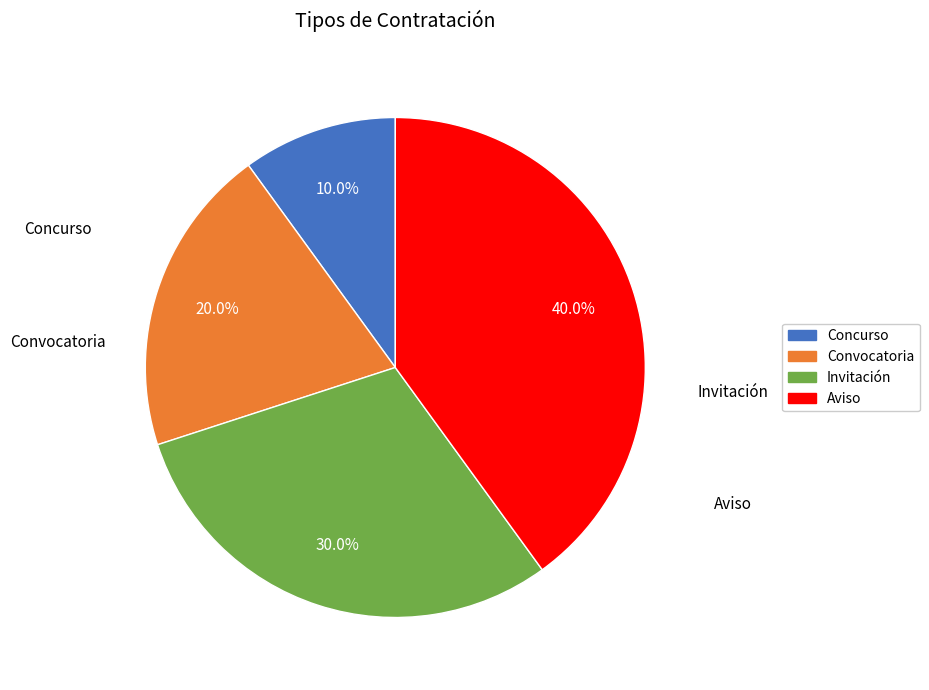

True or false: Invitación accounts for 30% of the total.

True